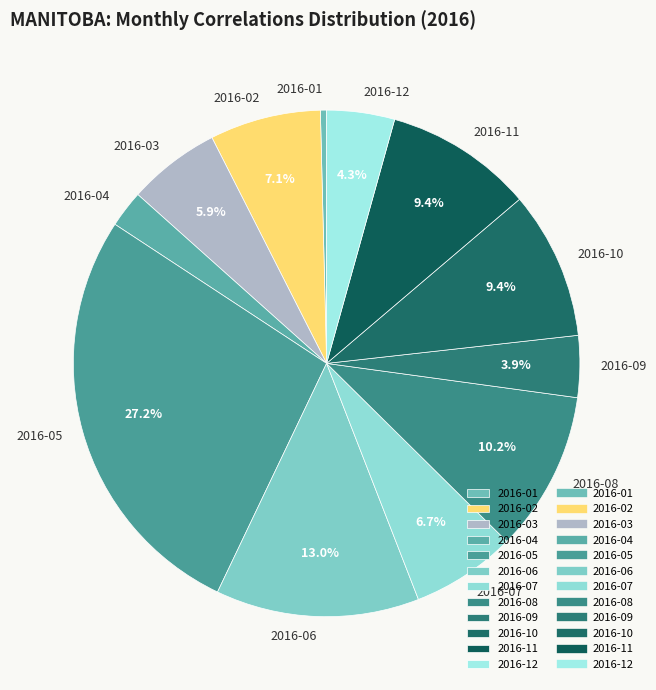

Count the number of slices in the pie.

12